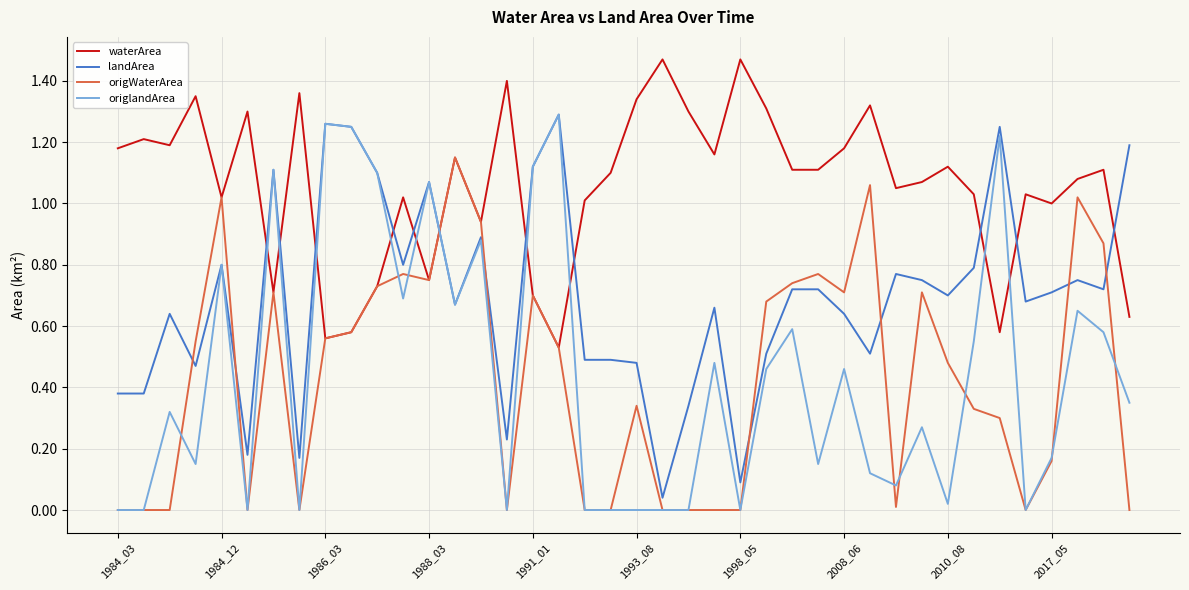

Which series has the largest total across all categories?

waterArea